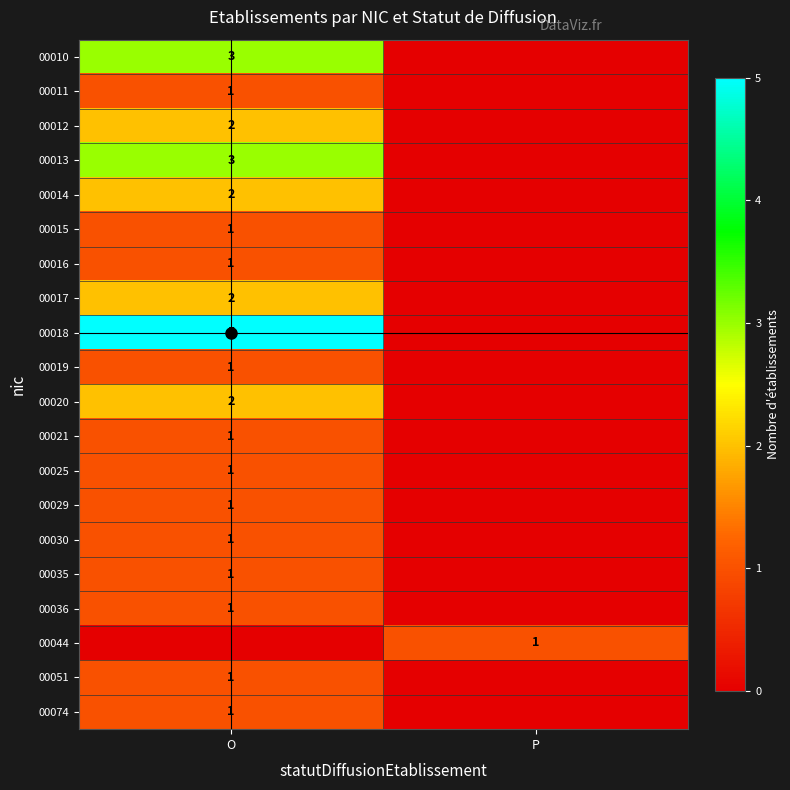

What is the difference between the maximum and minimum values in the 00074 series?

1